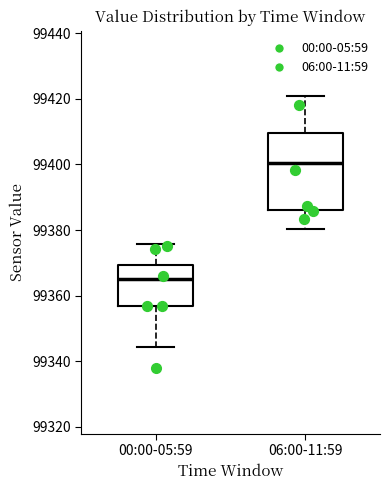

Reading left to right, read every box against the y-axis: the position of its median line, the range the box covers, and the ends of its whiskers. The values are not printed on the chart, so give them approximately, as read against the axis.

00:00-05:59: median 99366, box 99356 to 99370, whiskers 99344 to 99376
06:00-11:59: median 99400, box 99386 to 99410, whiskers 99380 to 99420